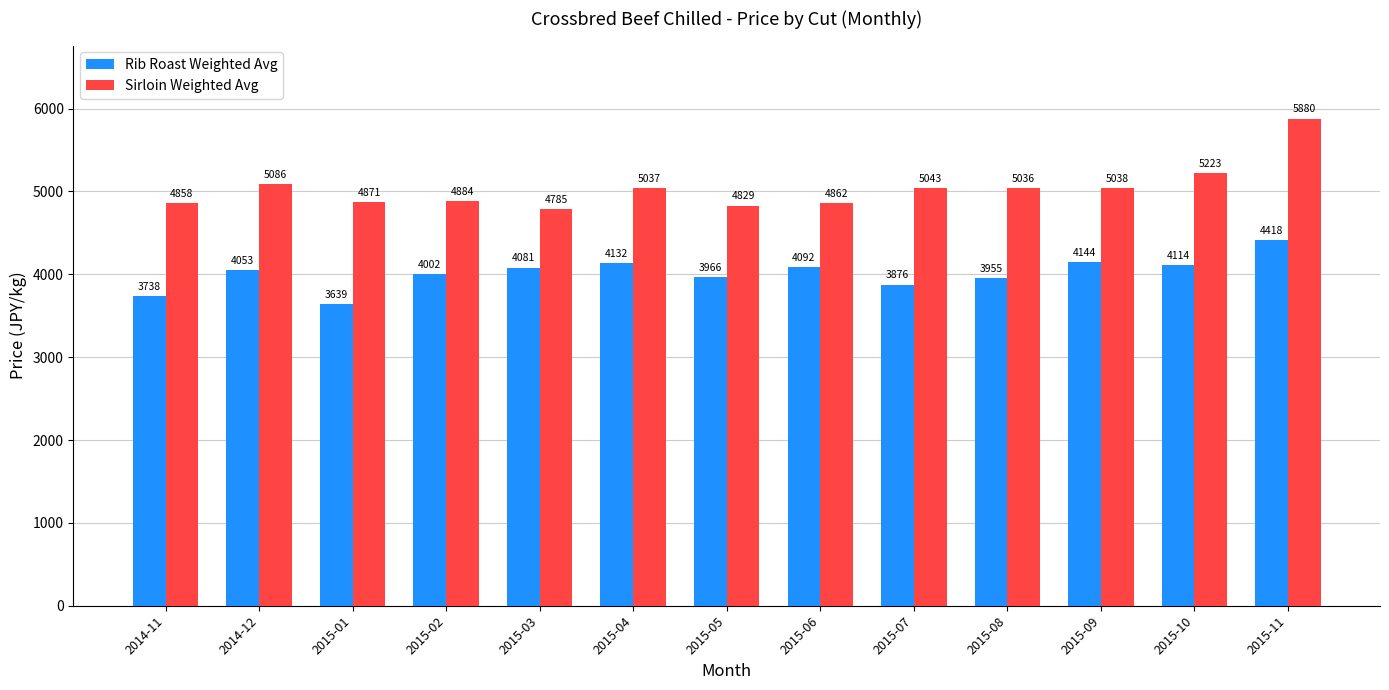

Is it true that Rib Roast Weighted Avg equals 5103.0 at 2015-01?

False